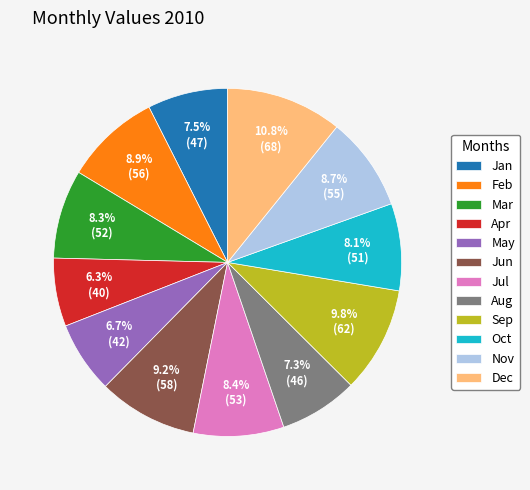

Is there any slice that represents more than half of the pie?

No